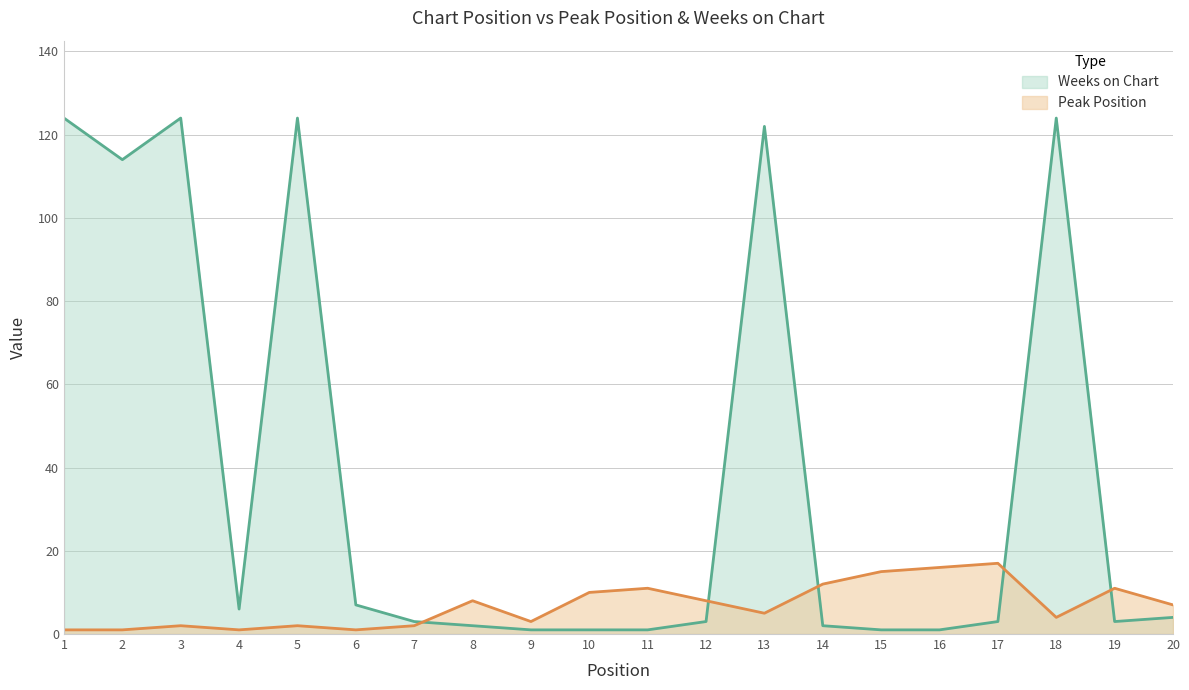

List the labels in order of Peak Position value, largest first.

17, 16, 15, 14, 11, 19, 10, 8, 12, 20, 13, 18, 9, 3, 5, 7, 1, 2, 4, 6